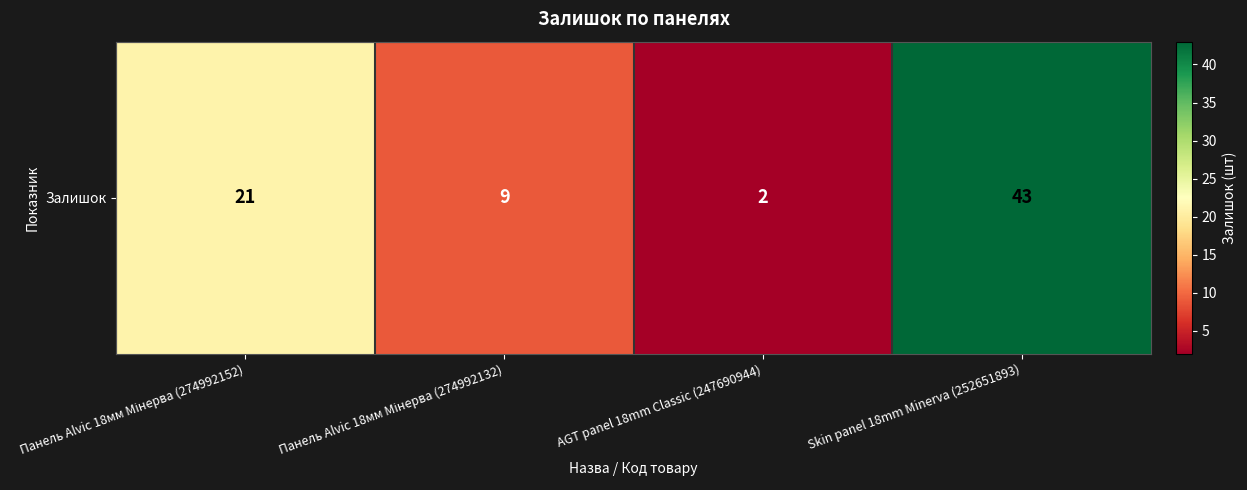

Is it true that the value at Skin panel 18mm Minerva (252651893) is 43?

True